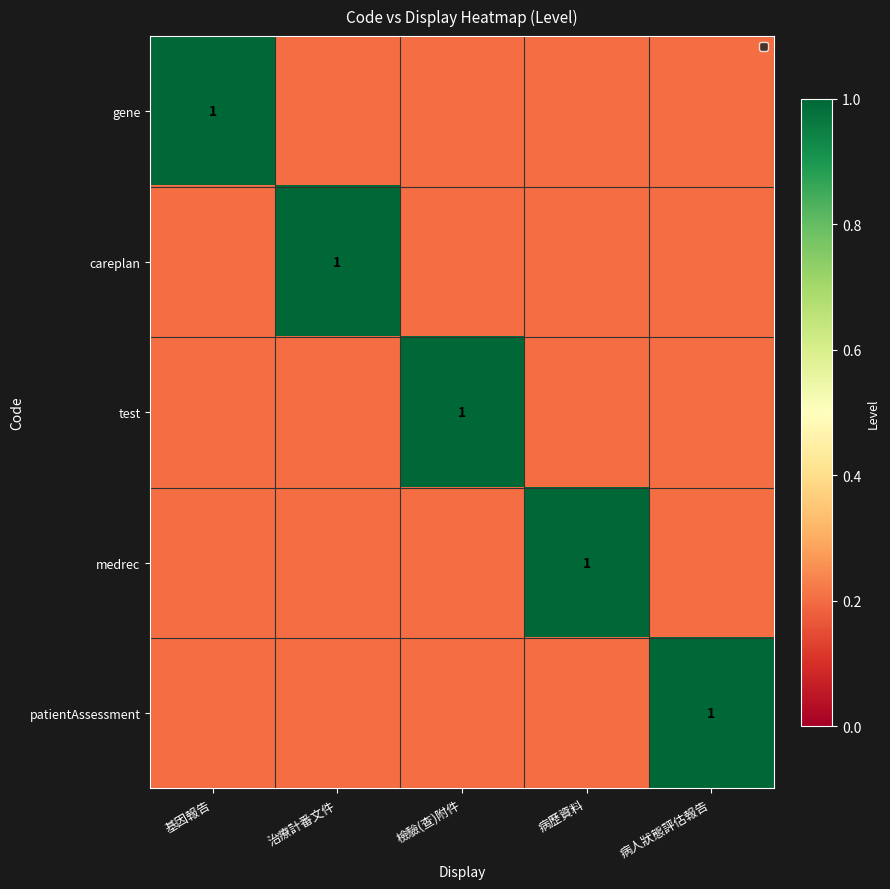

At which category is the sum across all series the highest?

基因報告